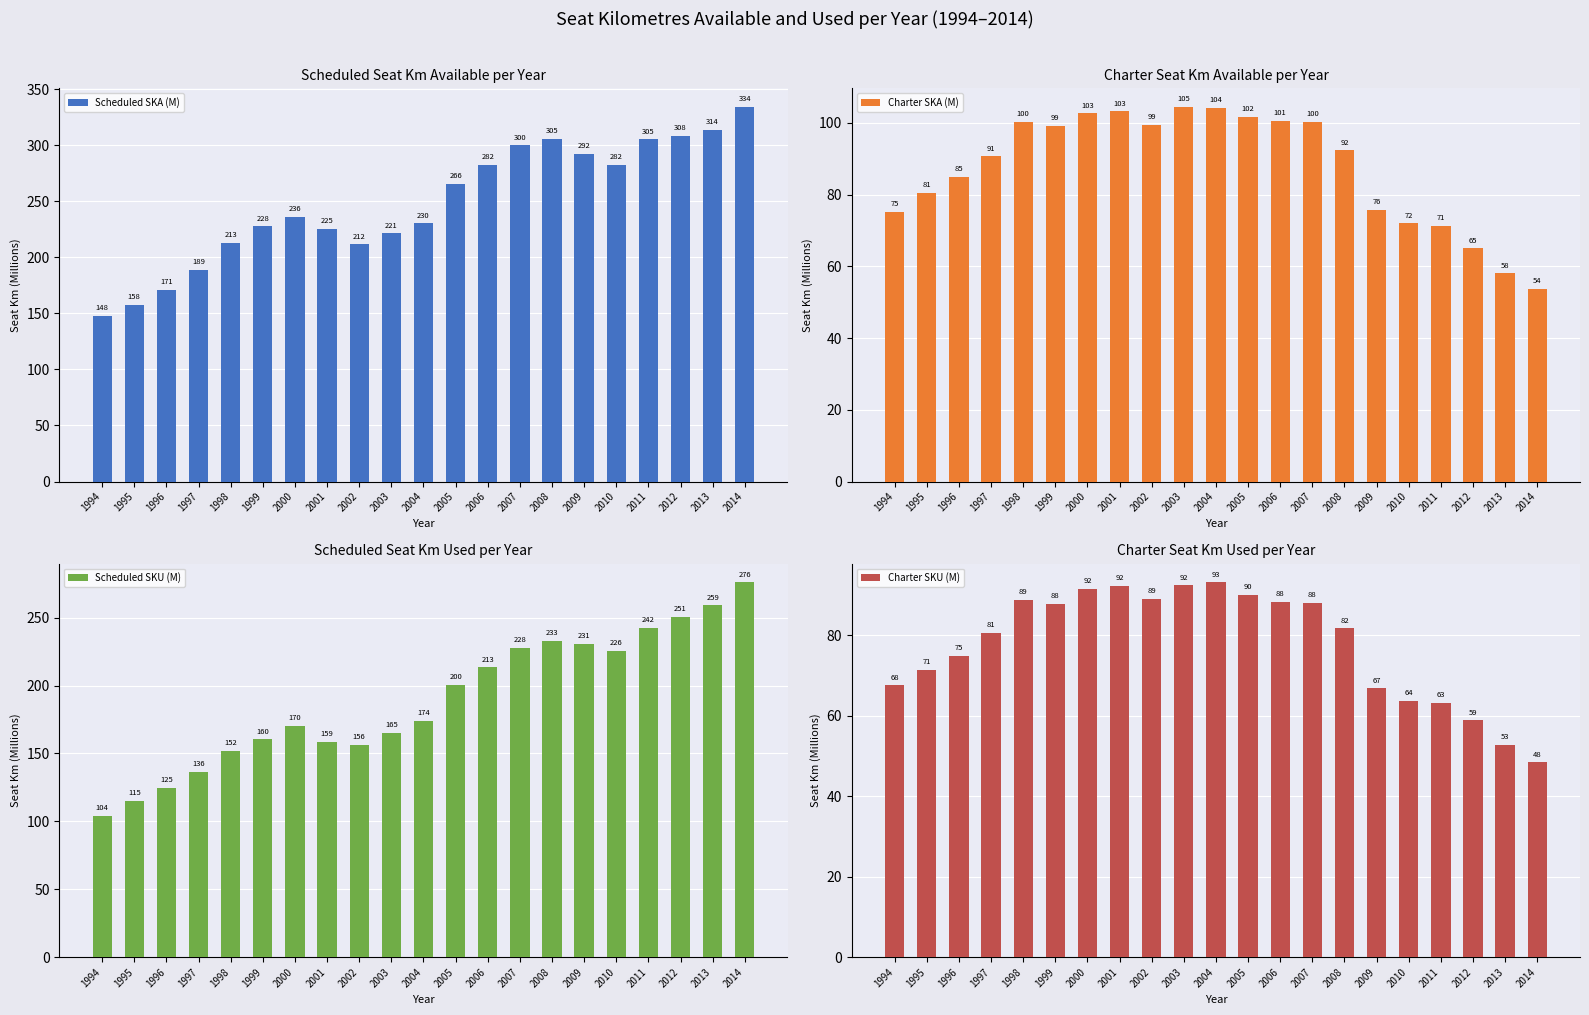

The value of Charter SKU (M) at 1997 is 80.5. True or false?

True